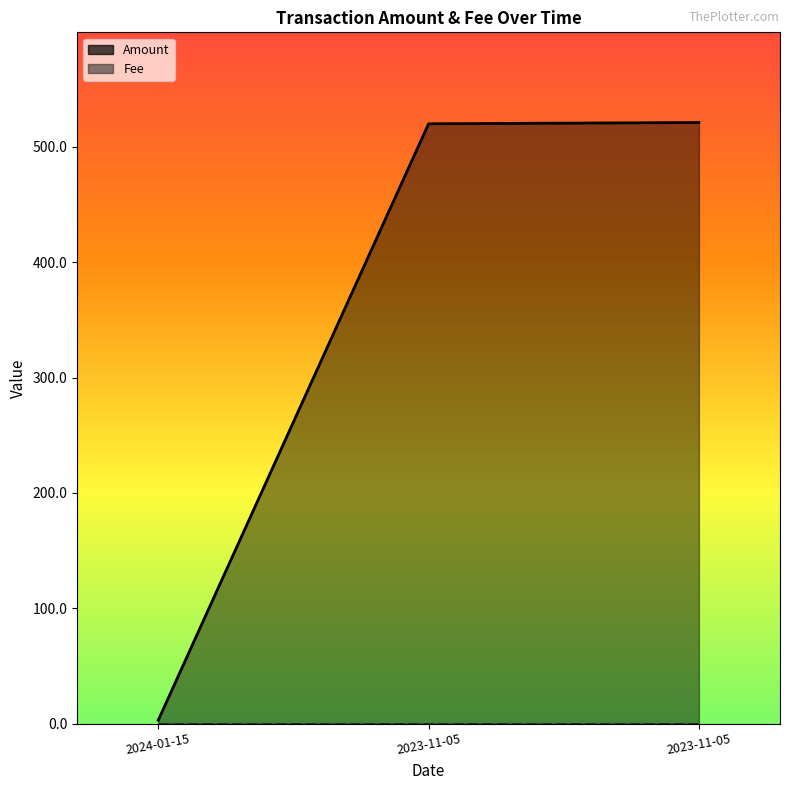

Reading left to right, extract all data points from this chart.

Amount: 2024-01-15=3.0	2023-11-05=519.9	2023-11-05=521.0
Fee: 2024-01-15=0.1	2023-11-05=0.1	2023-11-05=0.1